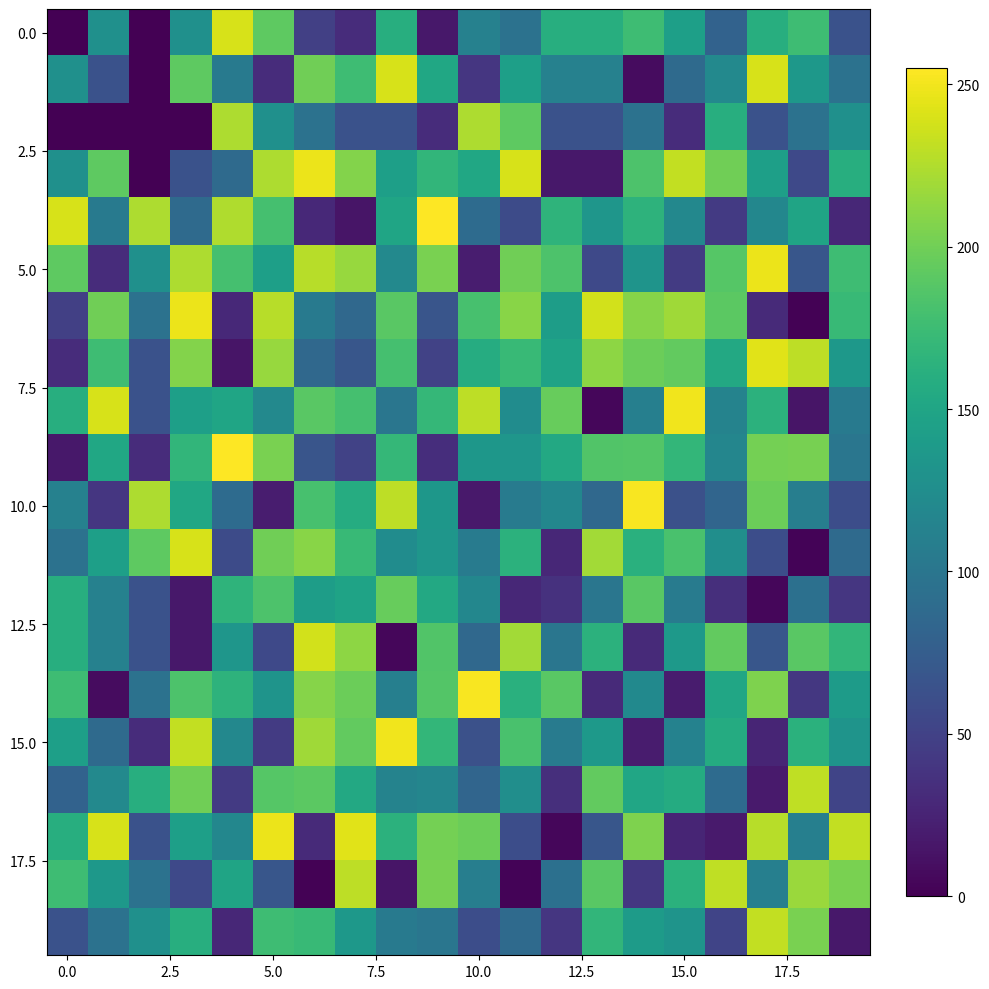

Which series has the largest total across all categories?

5.0